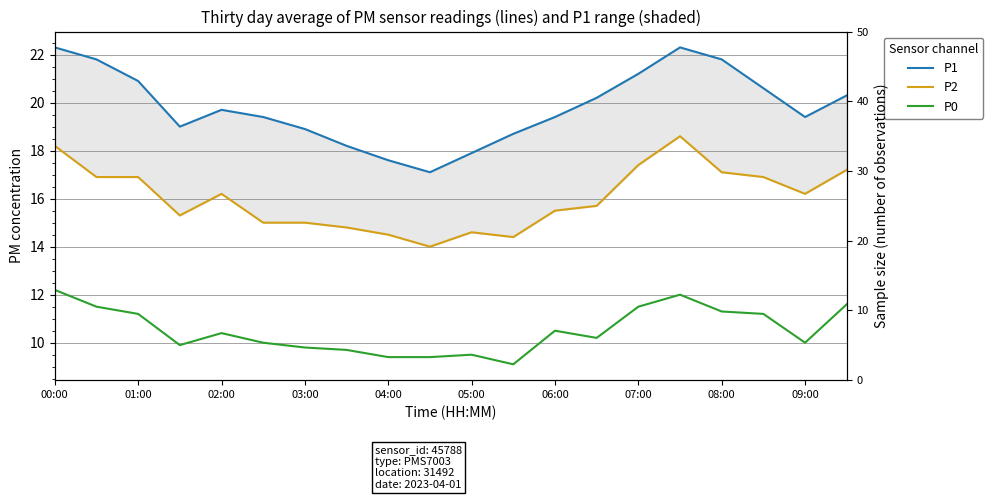

True or false: P0 has more than 0 points higher than both neighbors.

True